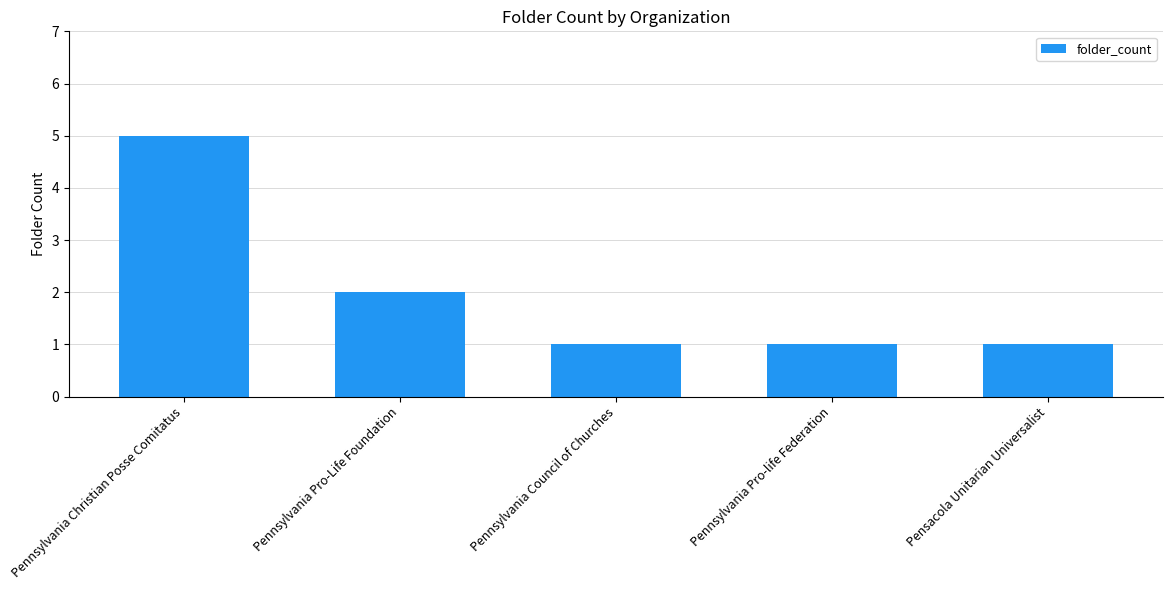

Count the number of categories in the chart.

5